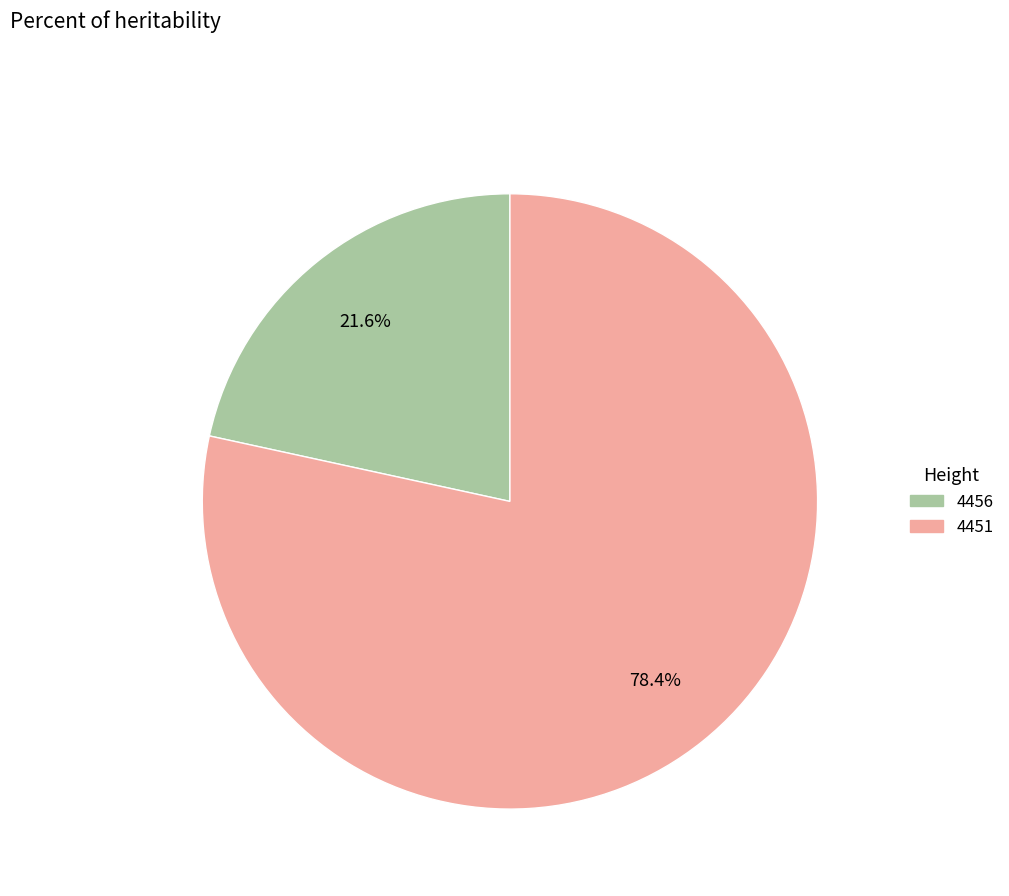

Which has a higher value, 4451 or 4456?

4451